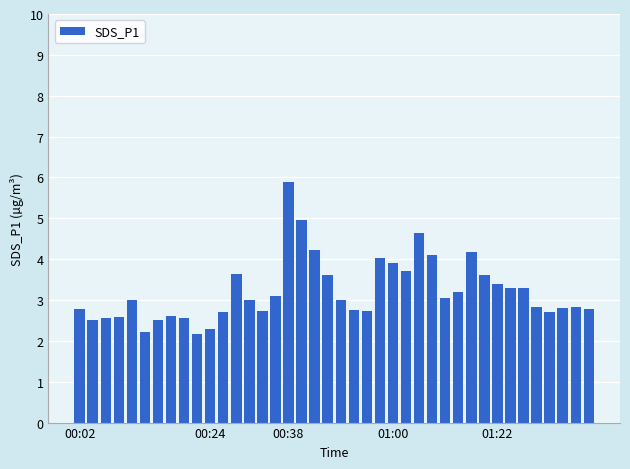

What is the sum of all values?

128.4